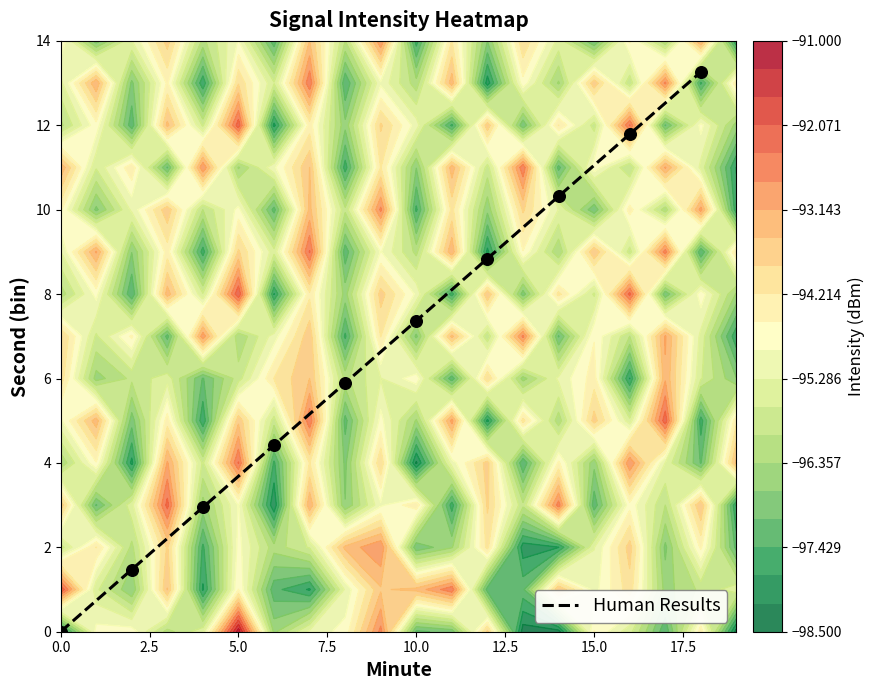

Where does the Human Results series first go above 7?

10.0